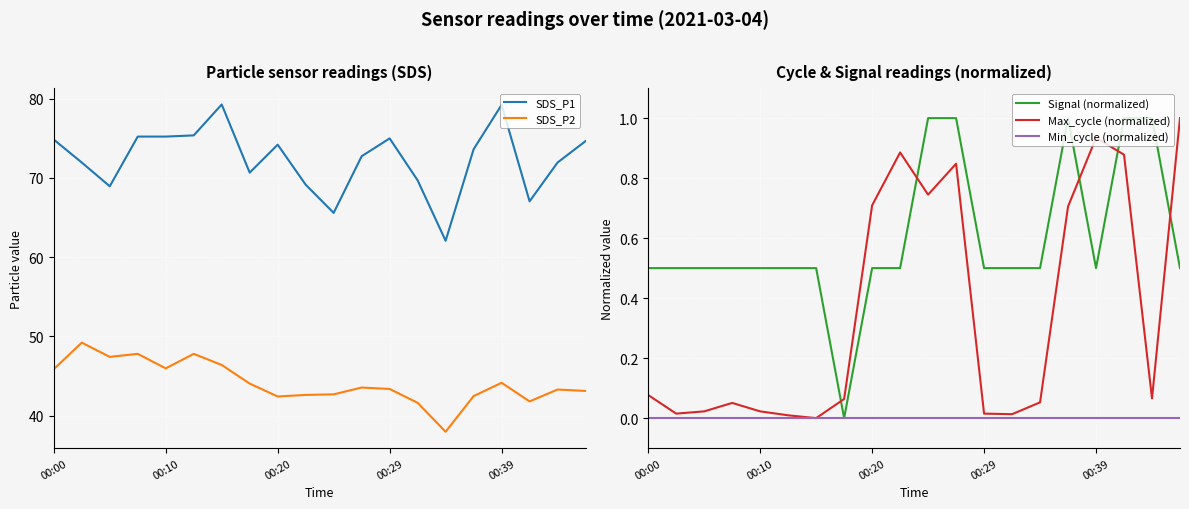

Which series has the widest spread of values?

SDS_P1